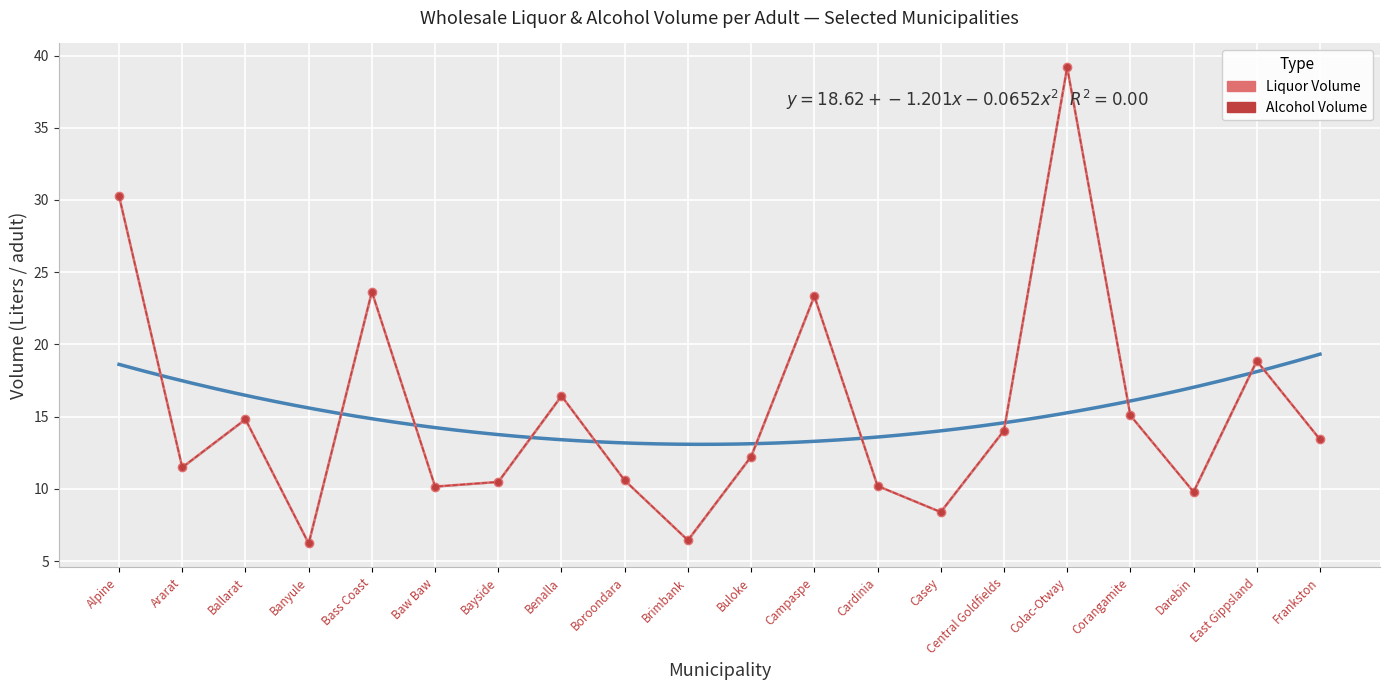

At Ballarat, list the series in order from largest to smallest.

Alcohol Volume (col_11), Liquor Volume (col_10)